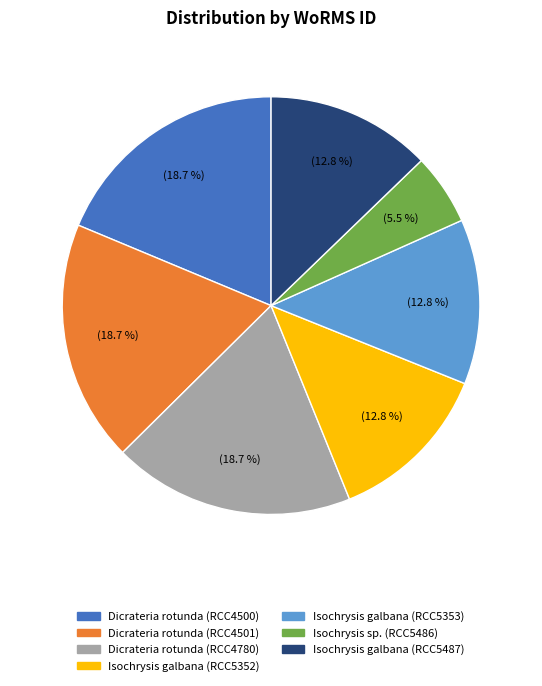

What is the smallest slice in the pie chart?

Isochrysis sp. (RCC5486)